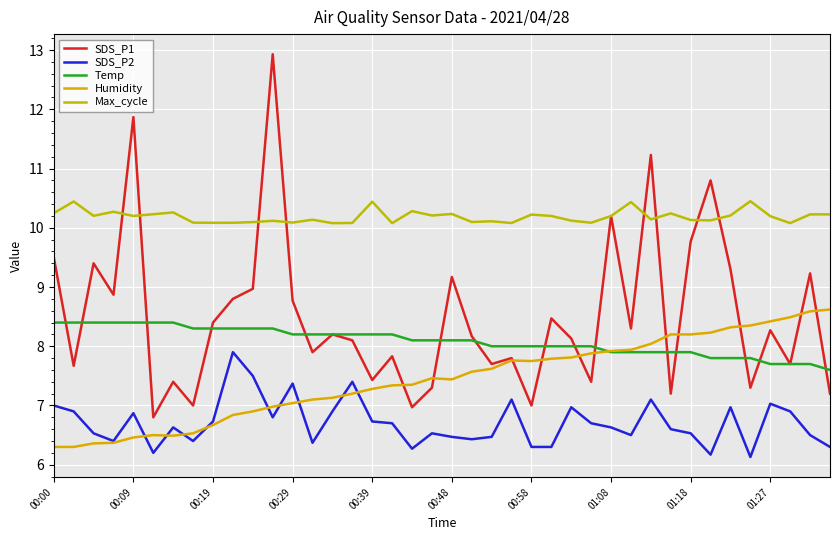

How many series are shown in this chart?

5